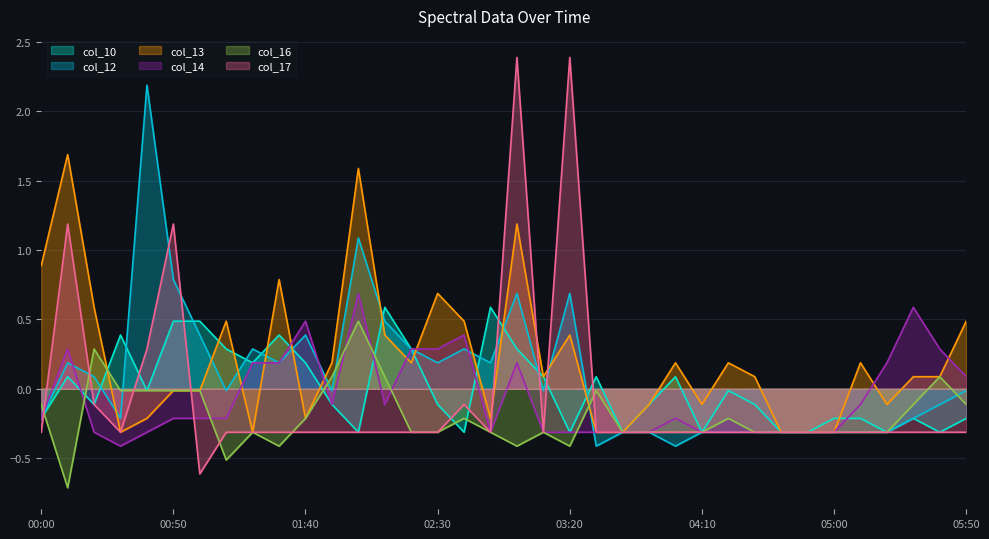

What is the total value across all series at 05:00?

-1.8